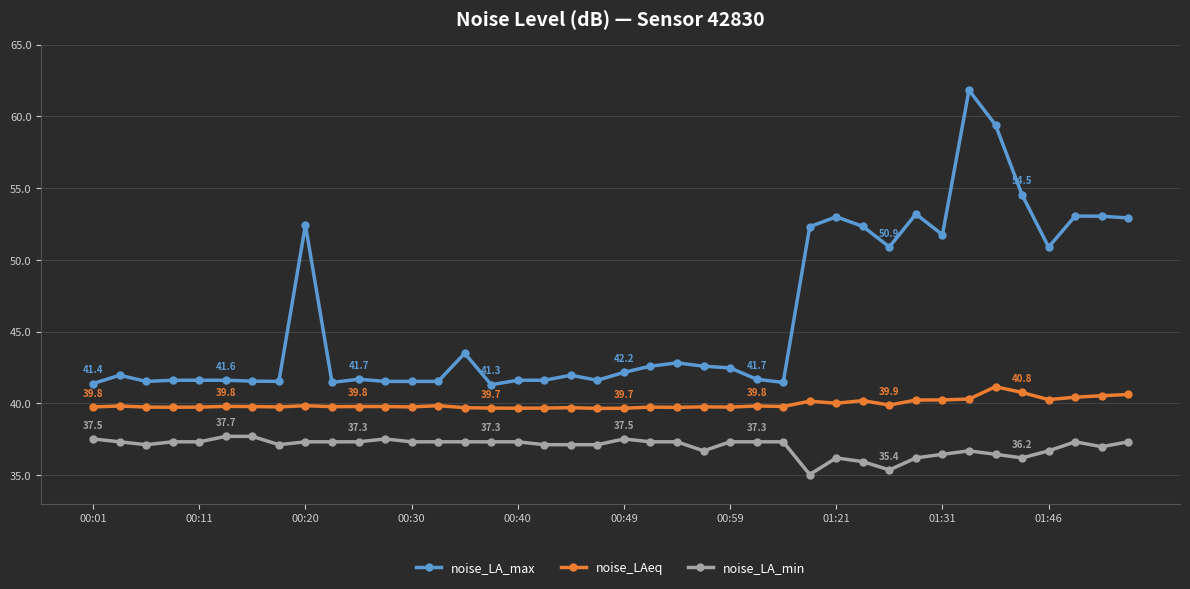

At how many categories does at least one series exceed 50?

14